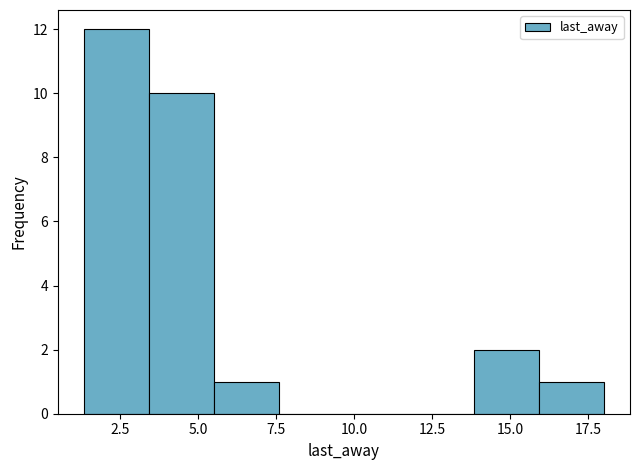

Reading left to right, transcribe this chart: for each bar, give the range it covers on the x-axis and its height. Neither the bar edges nor the heights are printed on the chart, so give them approximately, as read against the axes.

1.5 to 3.5: 12
3.5 to 5.5: 10
5.5 to 7.5: 1
7.5 to 9.5: 0
9.5 to 12.0: 0
12.0 to 14.0: 0
14.0 to 16.0: 2
16.0 to 18.0: 1